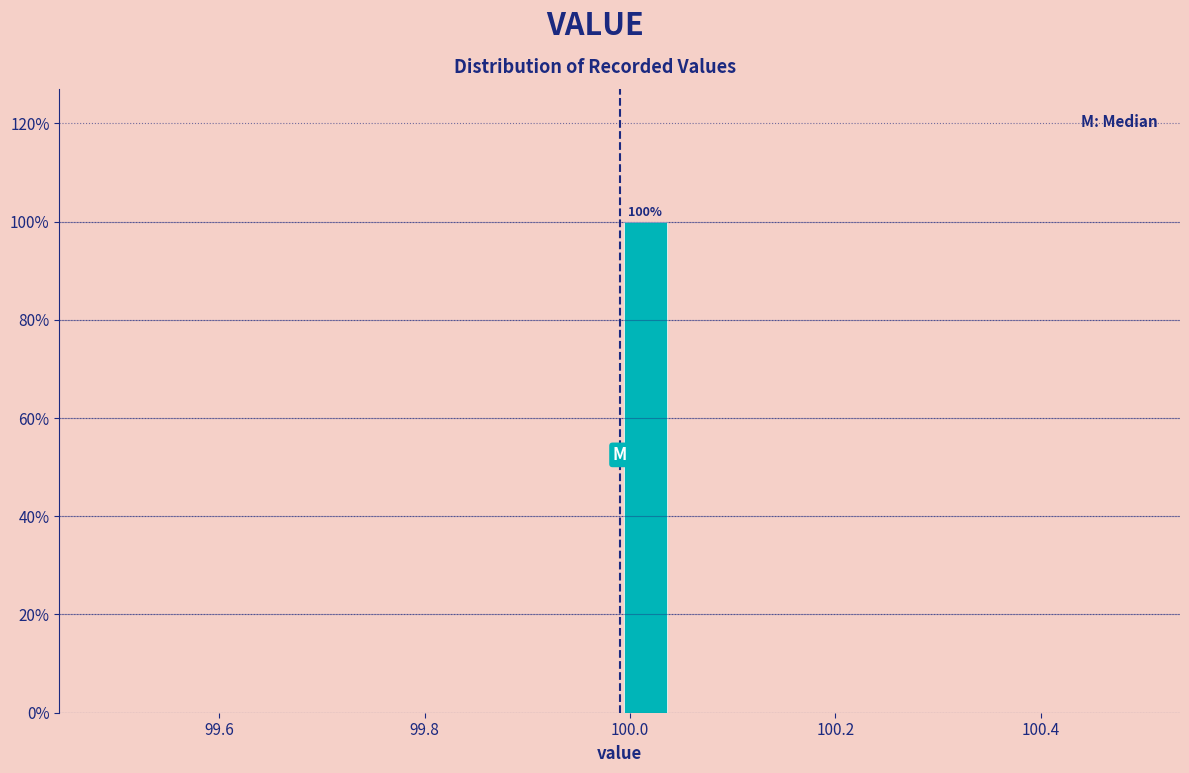

Around what value on the x-axis is the tallest bar? Give the approximate position of its centre, as read against the axis.

100.02